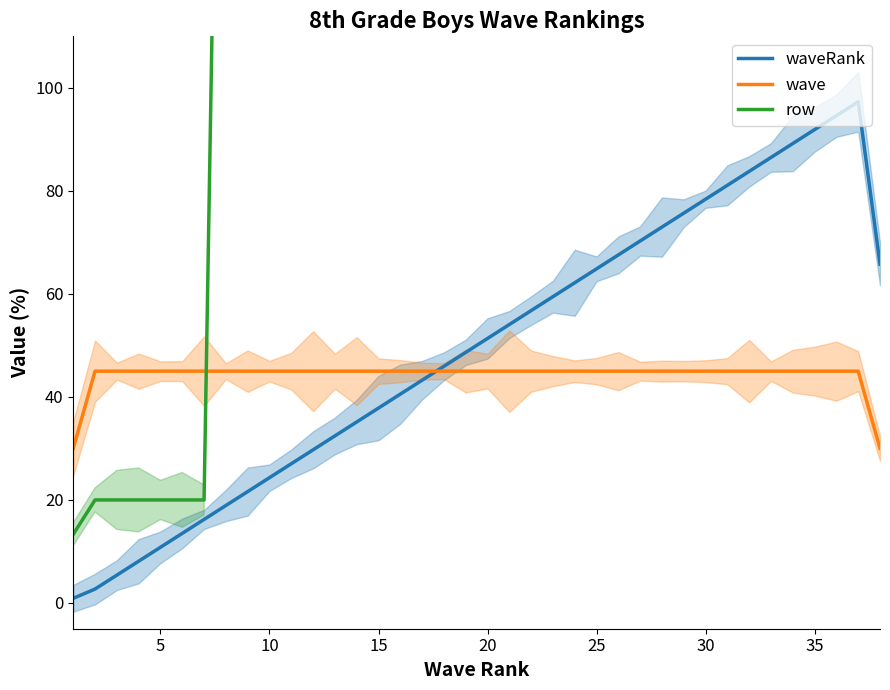

At how many categories does at least one series exceed 458?

30